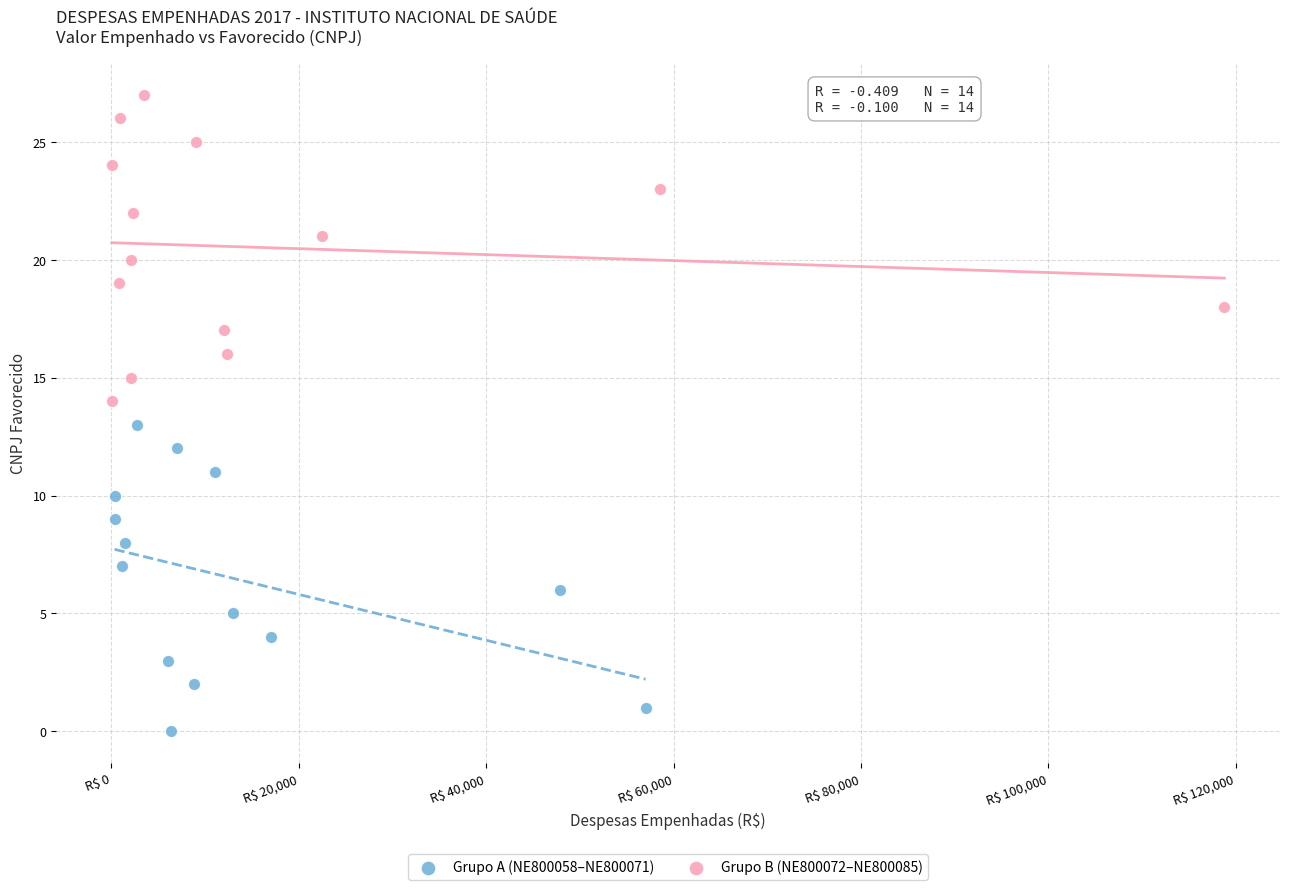

What are all the series names shown in the legend?

Grupo A (NE800058–NE800071), Grupo B (NE800072–NE800085)